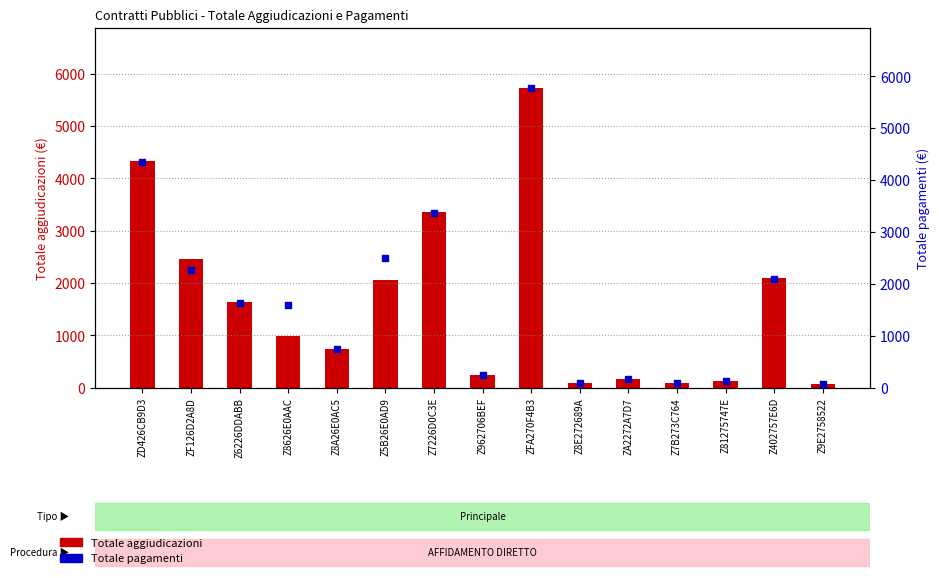

At how many categories does at least one series exceed 4765?

1